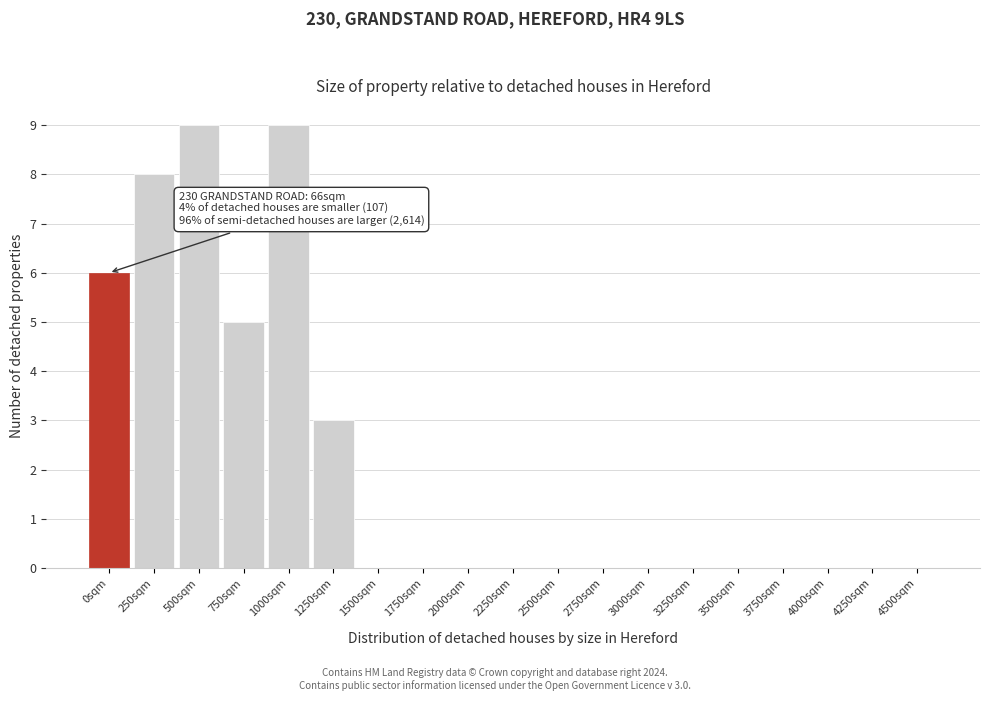

Reading left to right, transcribe all the data shown in this chart.

0sqm=6	250sqm=8	500sqm=9	750sqm=5	1000sqm=9	1250sqm=3	1500sqm=0	1750sqm=0	2000sqm=0	2250sqm=0	2500sqm=0	2750sqm=0	3000sqm=0	3250sqm=0	3500sqm=0	3750sqm=0	4000sqm=0	4250sqm=0	4500sqm=0